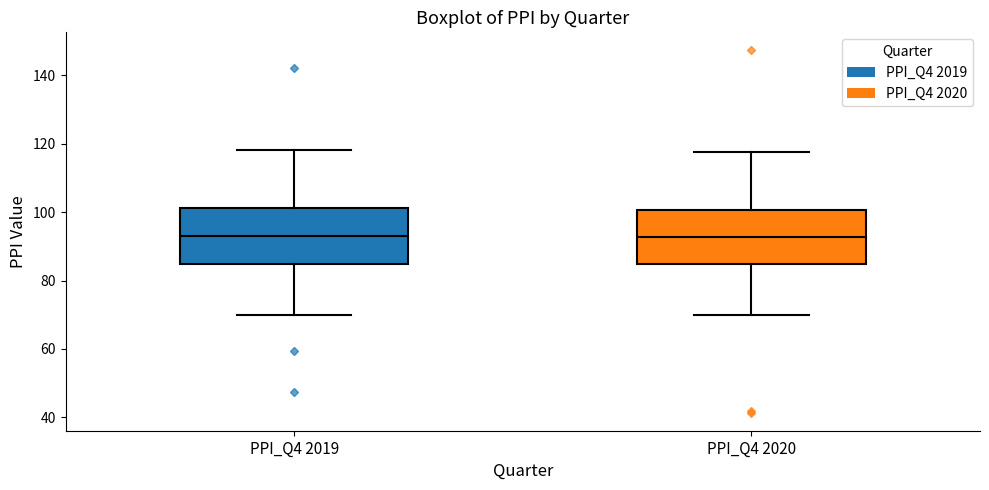

Reading left to right, read every box against the y-axis: the position of its median line, the range the box covers, and the ends of its whiskers. The values are not printed on the chart, so give them approximately, as read against the axis.

PPI_Q4 2019: median 94, box 84 to 102, whiskers 70 to 118
PPI_Q4 2020: median 92, box 84 to 100, whiskers 70 to 118